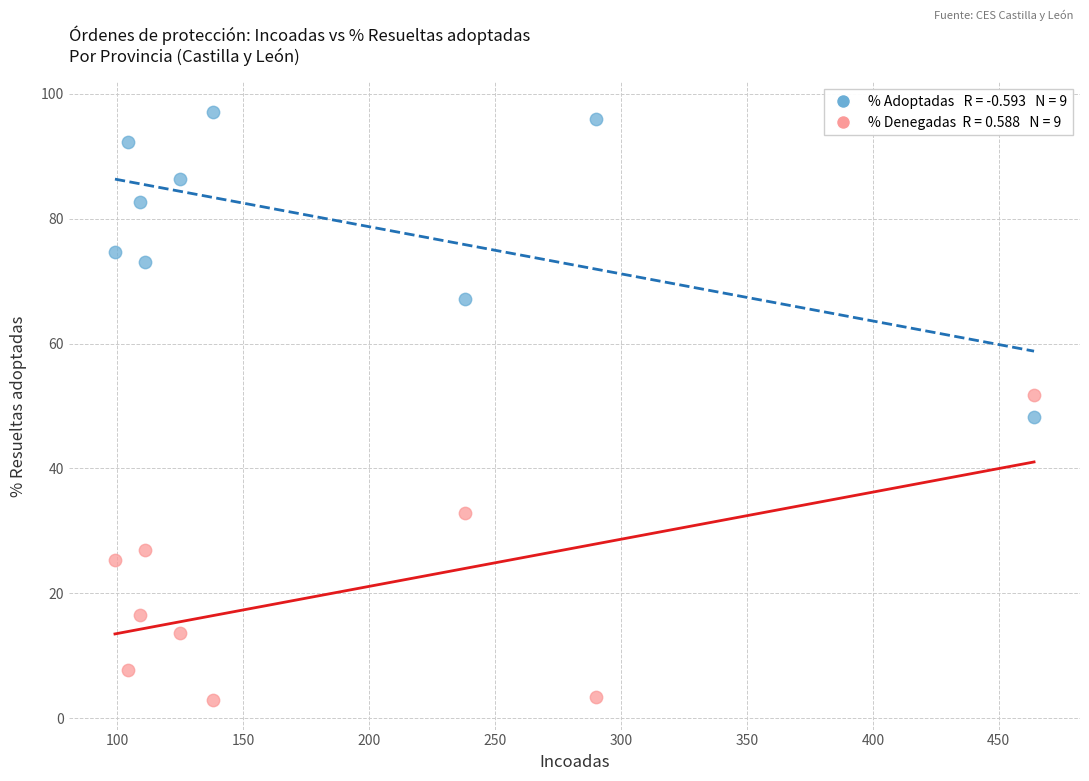

Across all data points, what is the range of X values (max minus min)?

365.0